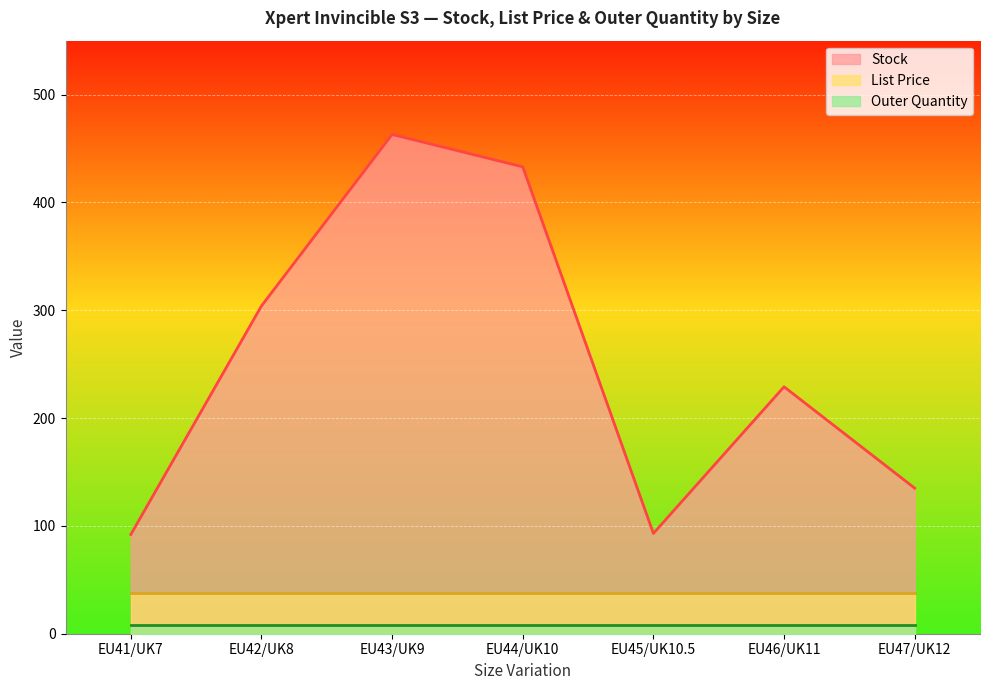

Rank the categories by List Price value from highest to lowest.

EU41/UK7, EU42/UK8, EU43/UK9, EU44/UK10, EU45/UK10.5, EU46/UK11, EU47/UK12